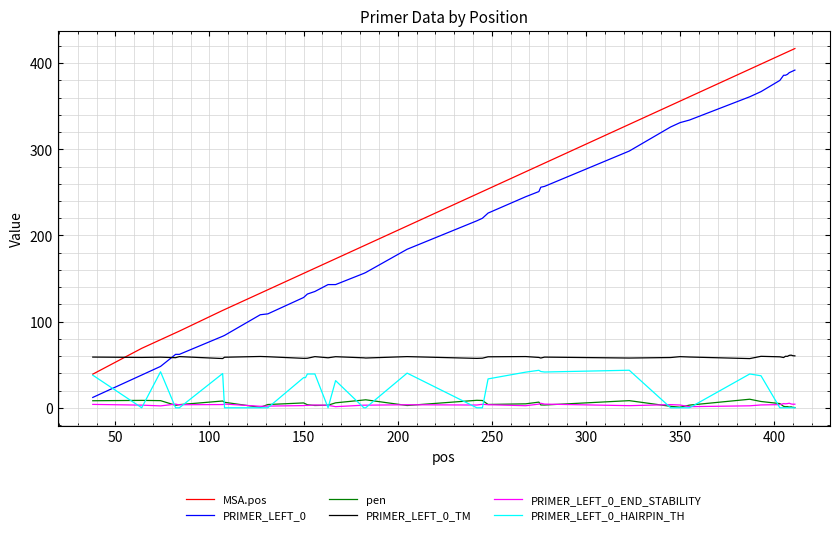

Which series has the largest range (max minus min)?

PRIMER_LEFT_0